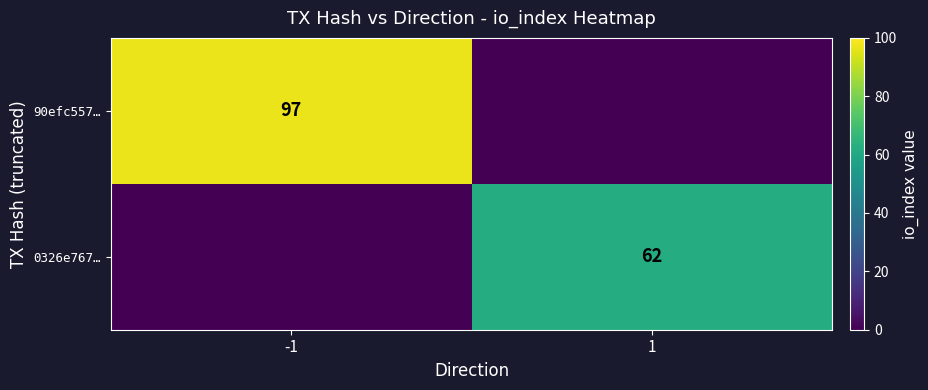

Which label corresponds to the smallest value in the chart?

1